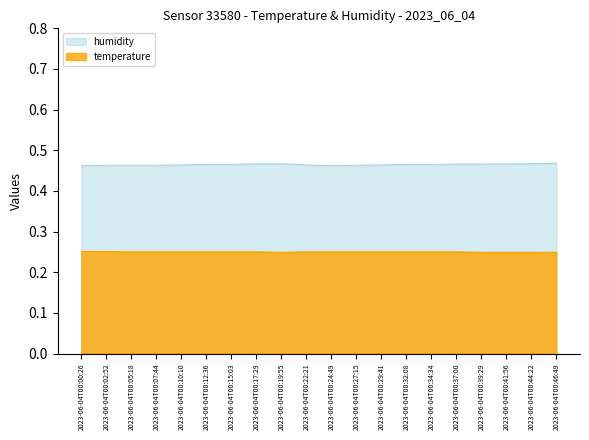

The value of humidity at 2023-06-04T00:00:26 is 0.5. True or false?

True